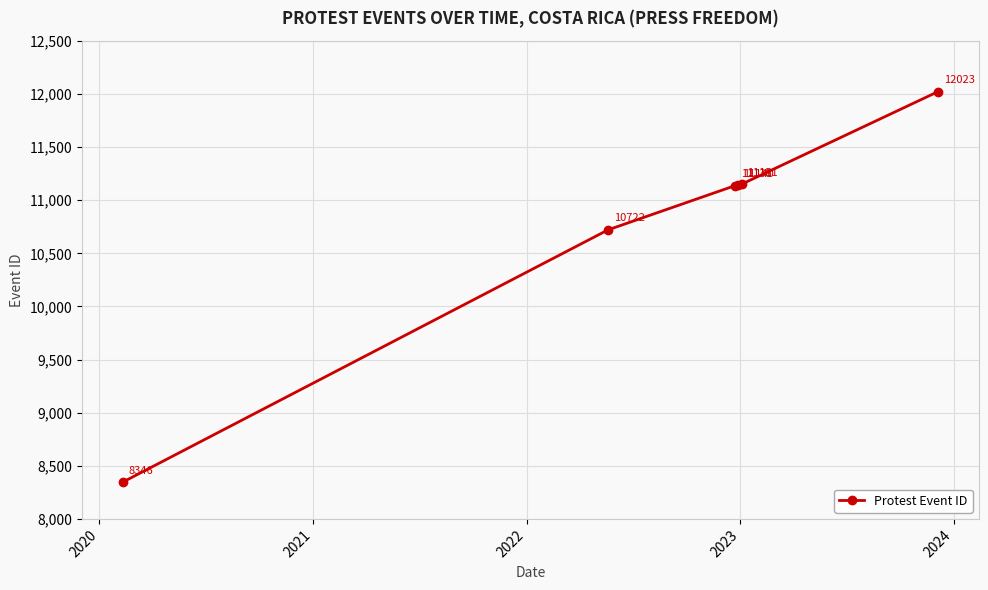

What is the value of the 5th point from the left?

11151